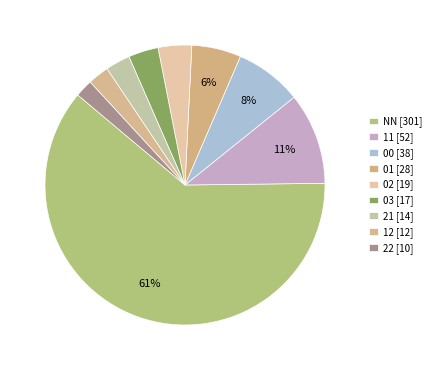

Count the number of slices in the pie.

9